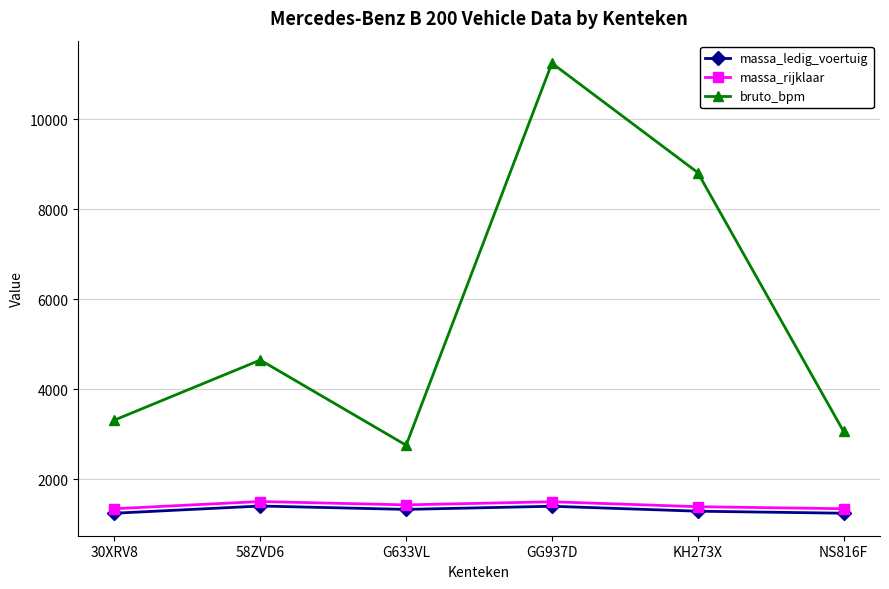

What is the maximum value for bruto_bpm?

11250